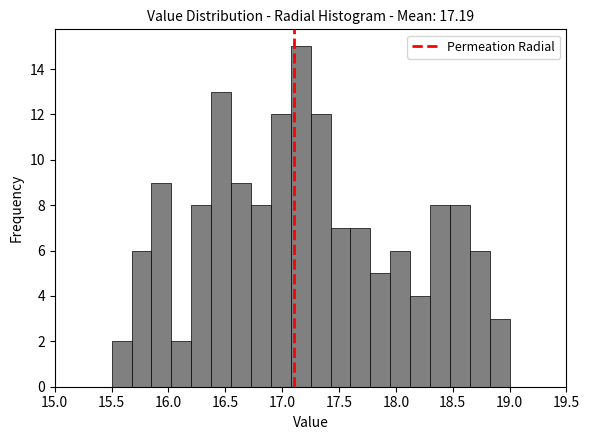

Read against the x-axis, roughly where is the centre of the tallest bar?

17.15